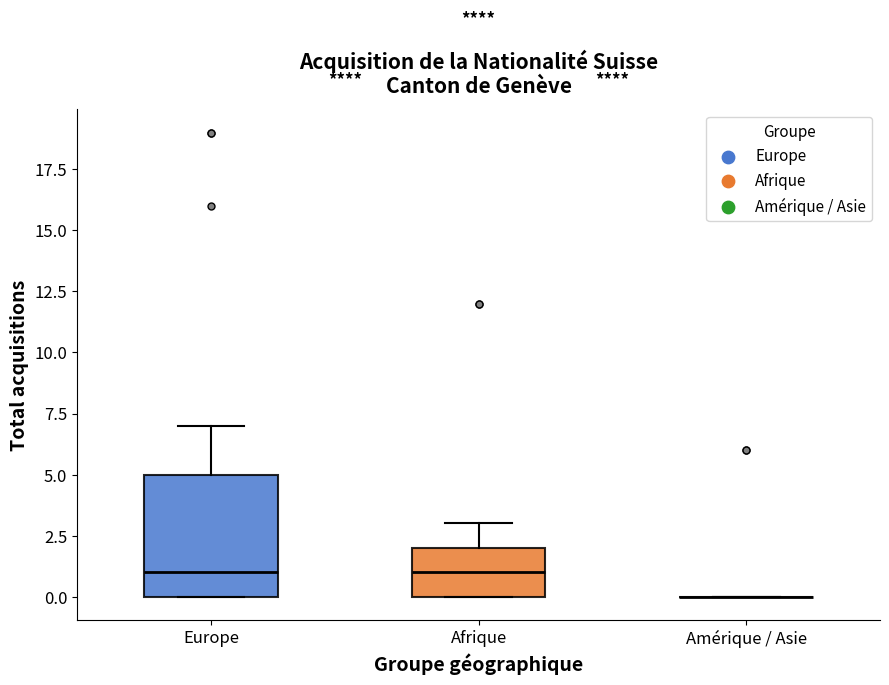

Which box is the tallest, from its lower edge to its upper edge?

Europe